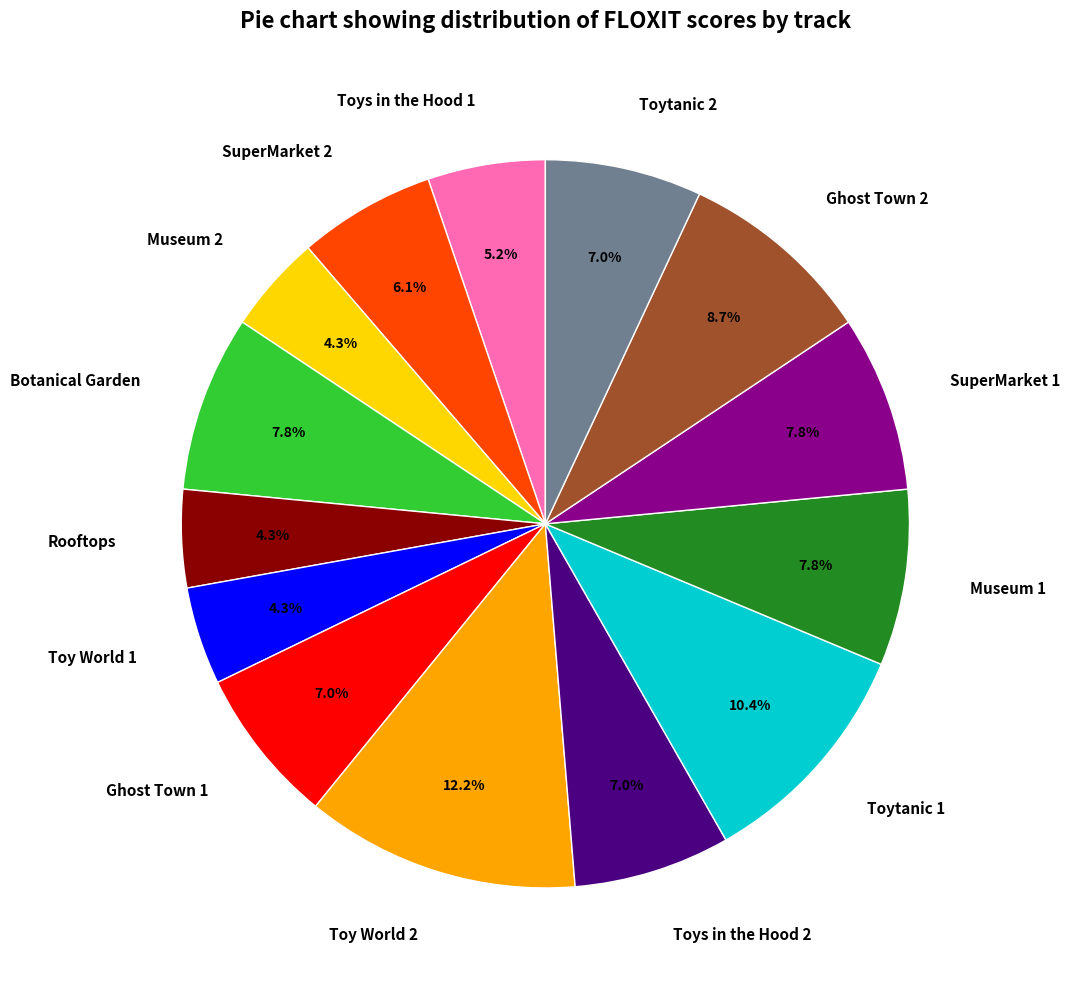

Is there any slice that represents more than half of the pie?

No